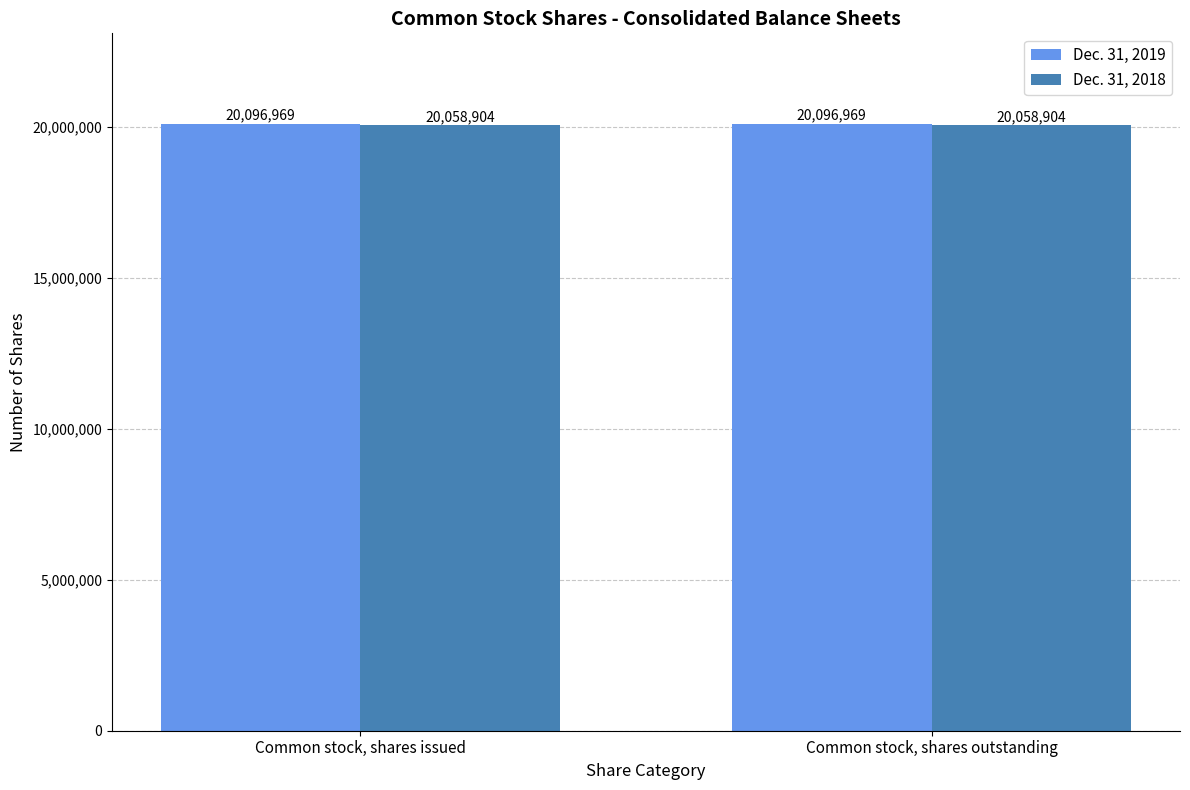

Reading left to right, transcribe all the data shown in this chart.

Dec. 31, 2019: Common stock, shares issued=20096969	Common stock, shares outstanding=20096969
Dec. 31, 2018: Common stock, shares issued=20058904	Common stock, shares outstanding=20058904